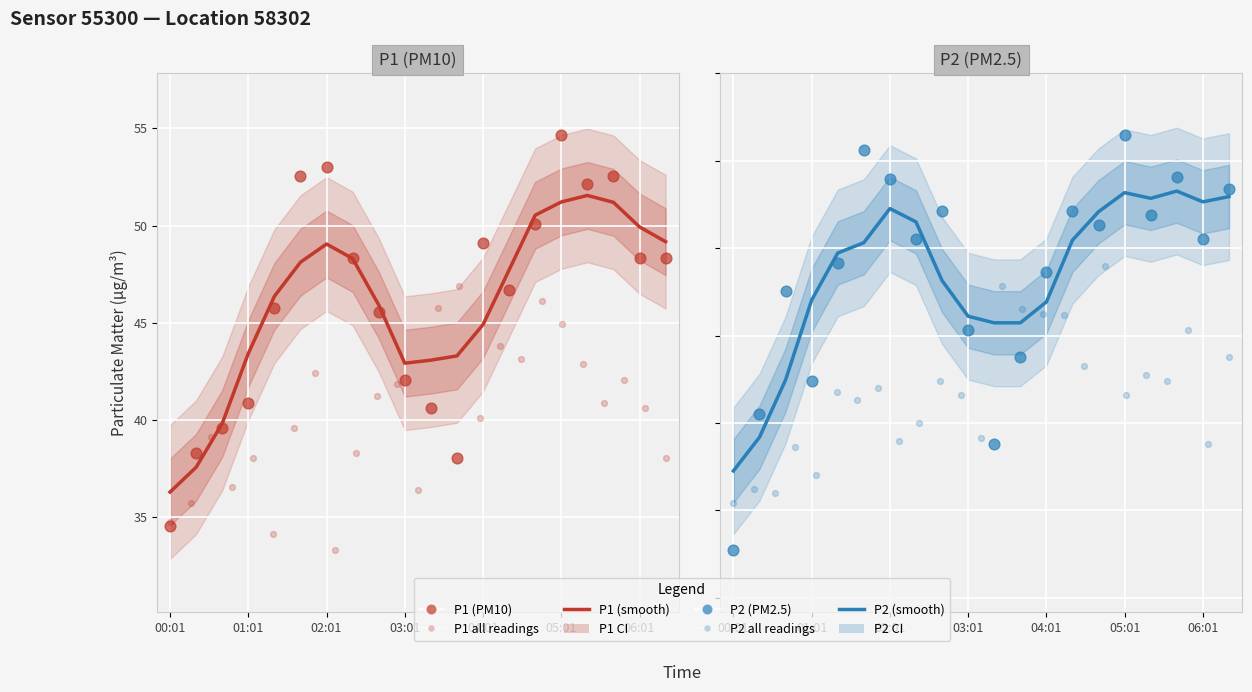

Which series reaches the maximum Y coordinate?

P1